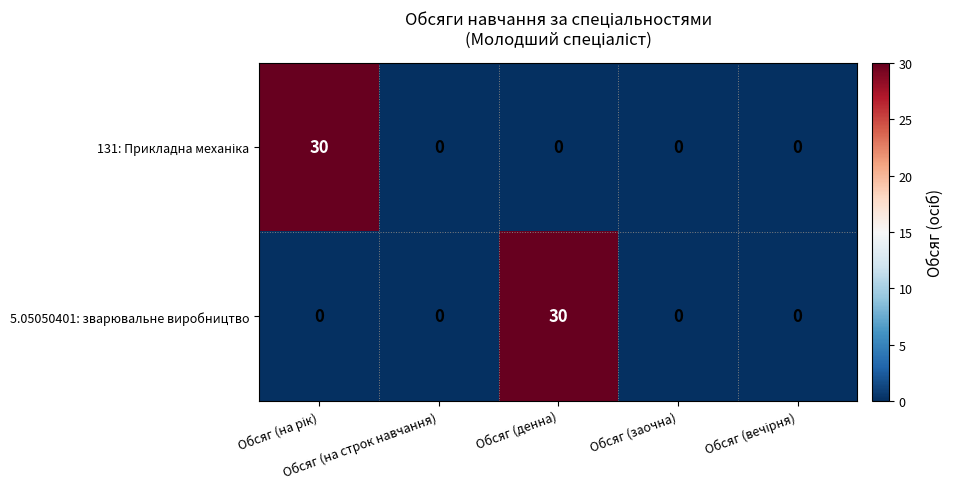

What is the greatest value displayed?

30